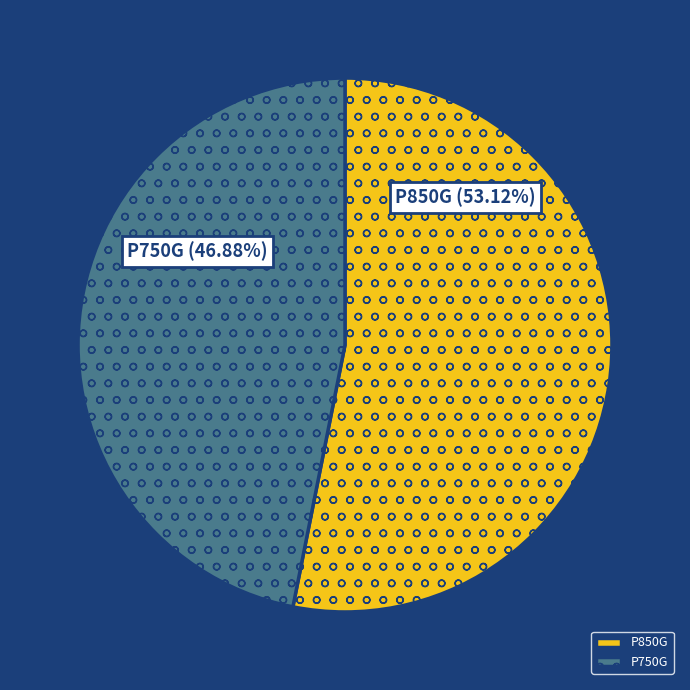

To the nearest percent, what percentage of the pie is P750G?

47%